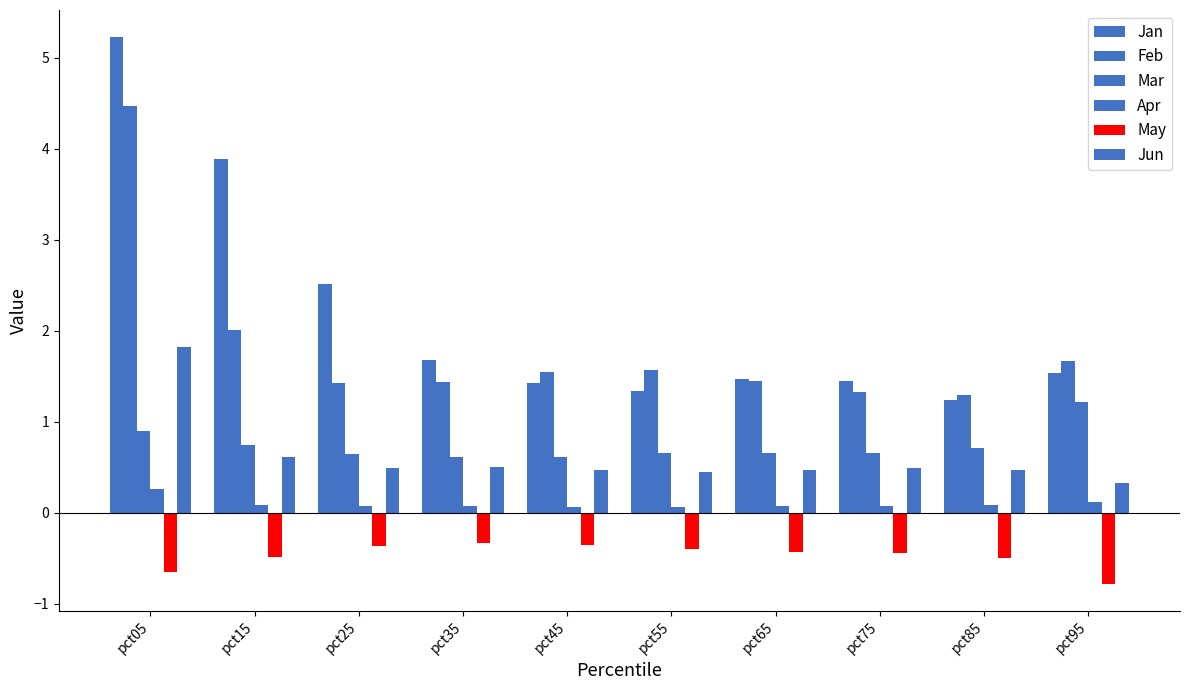

Which has a higher value, pct35 or pct85?

pct35